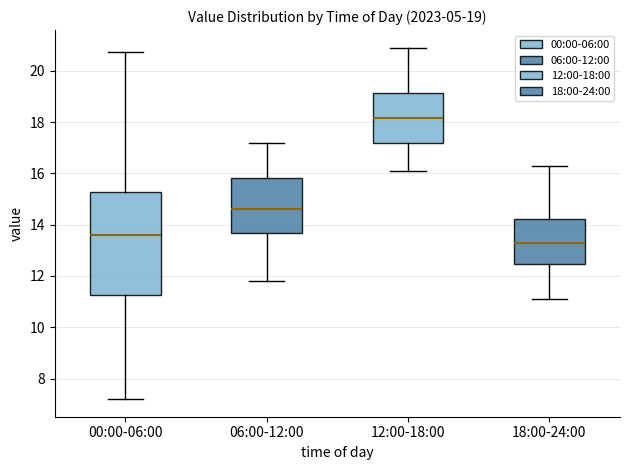

Comparing the boxes themselves (not the whiskers), which one is the tallest?

00:00-06:00